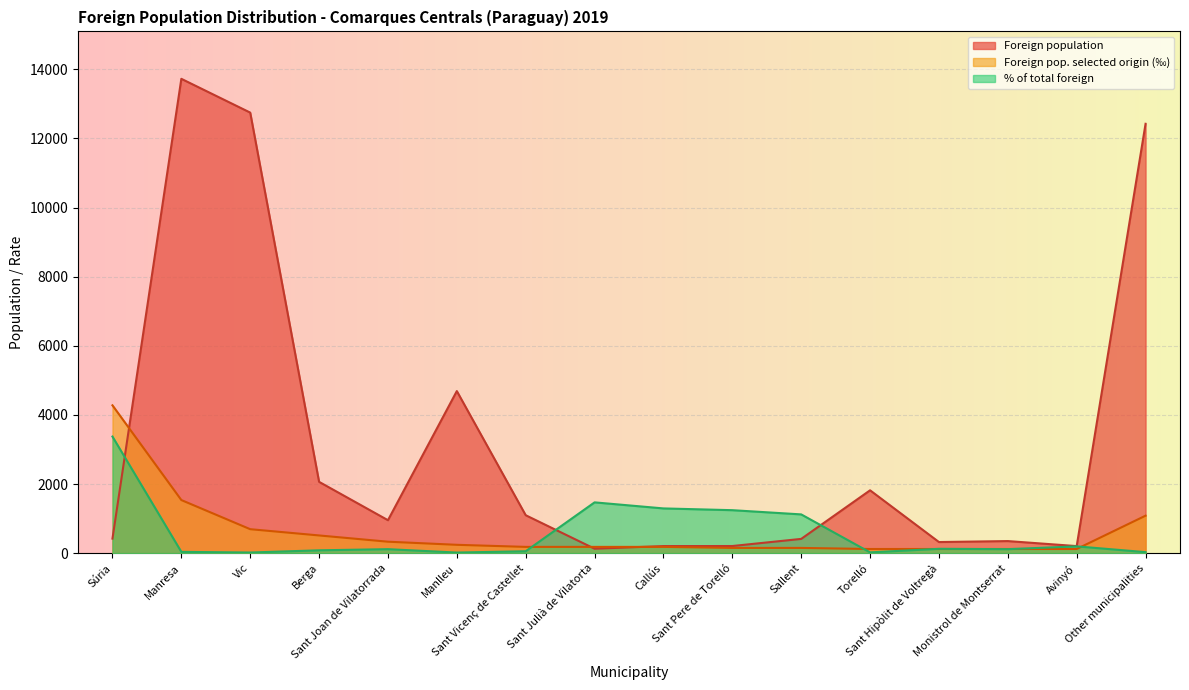

List the series in order of their peak value, highest first.

Foreign population, Foreign pop. selected origin (‰), % of total foreign